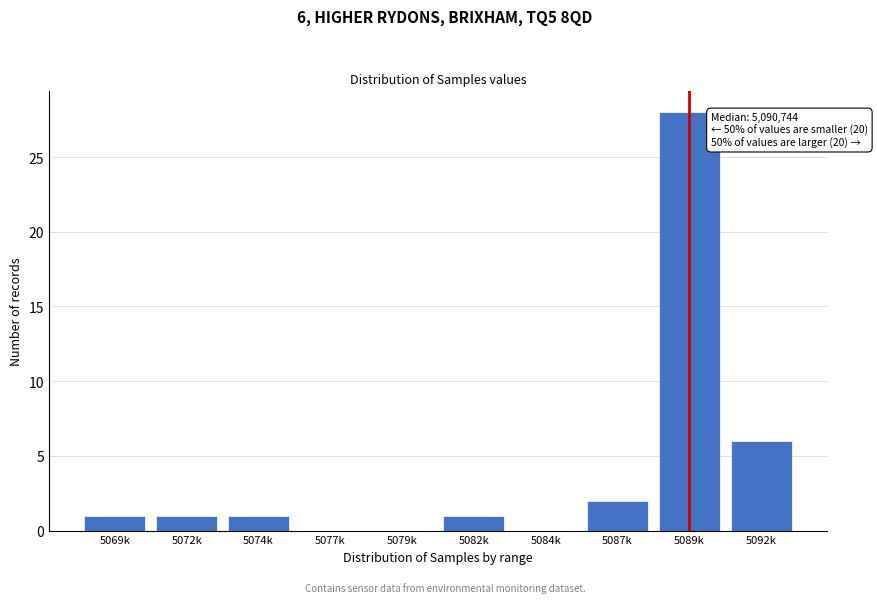

Reading left to right, extract all data points from this chart.

5069k=1	5072k=1	5074k=1	5077k=0	5079k=0	5082k=1	5084k=0	5087k=2	5089k=28	5092k=6